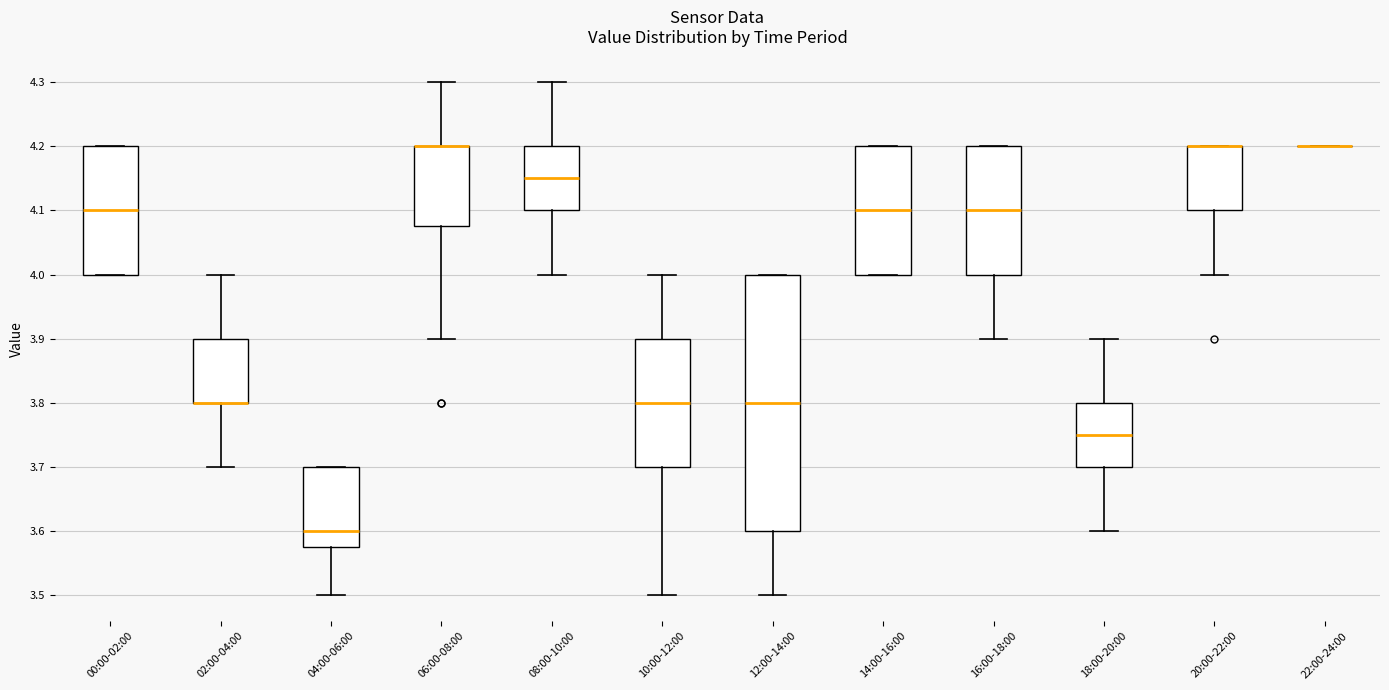

Where is the upper edge of the box for 00:00-02:00 on the y-axis? The values are not printed on the chart, so give them approximately, as read against the axis.

4.20